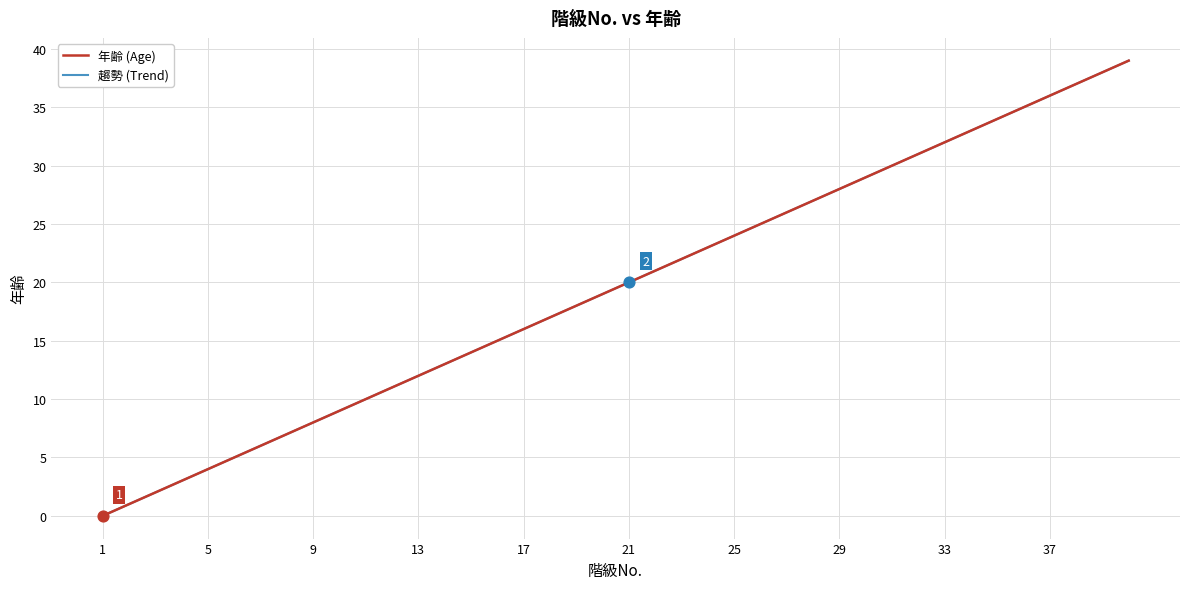

Is this an area chart (filled region under the line)?

No